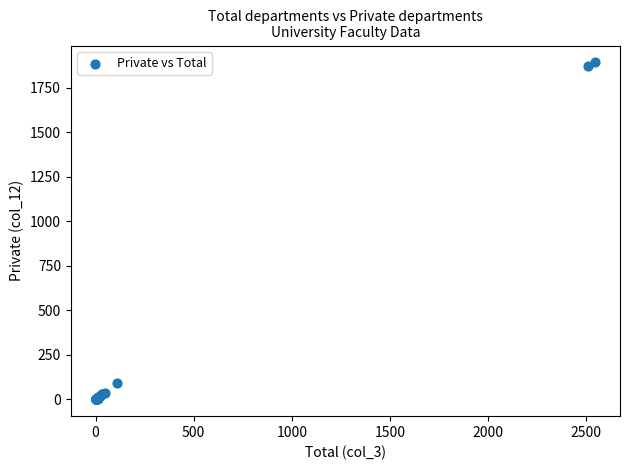

What Y value in the scatter plot is closest to 946?

90